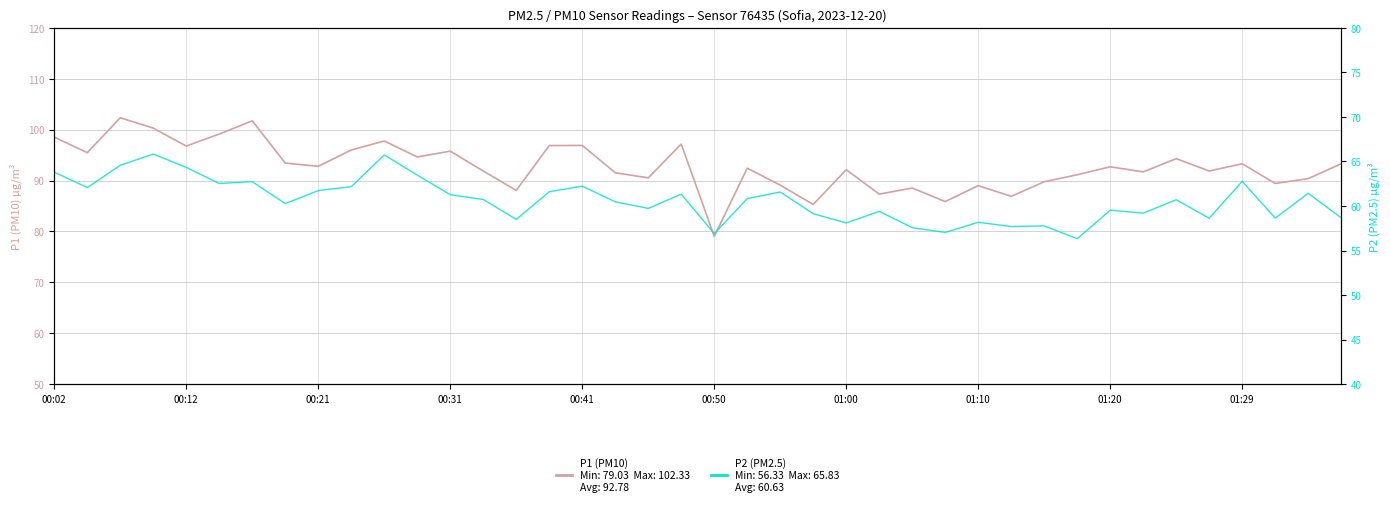

Where does the P1 (PM10) series first go above 92?

00:02